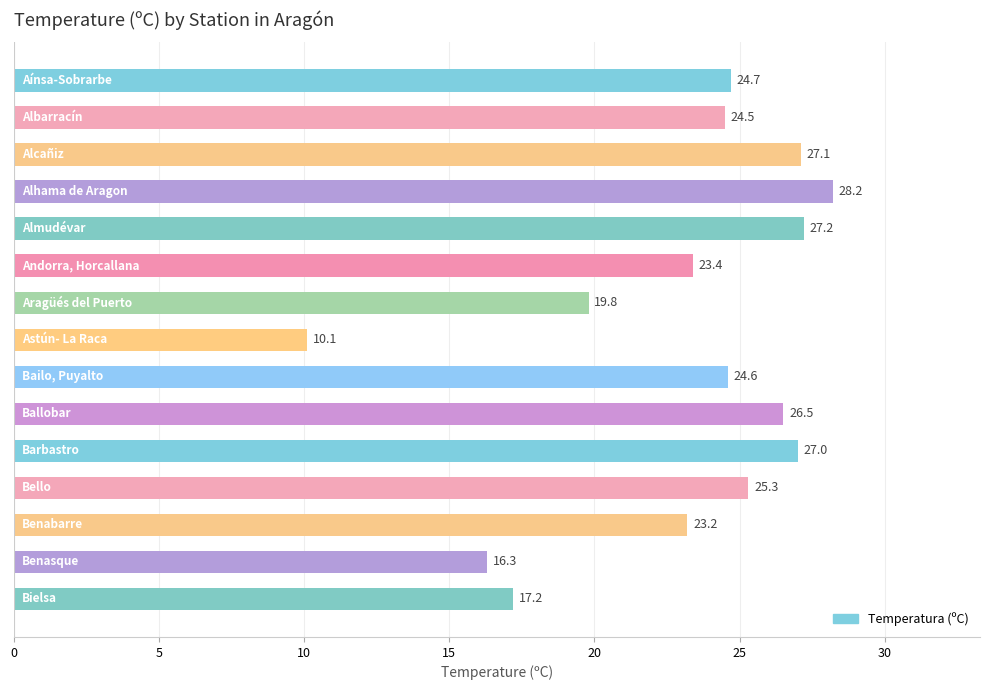

What is the smallest value displayed?

10.1